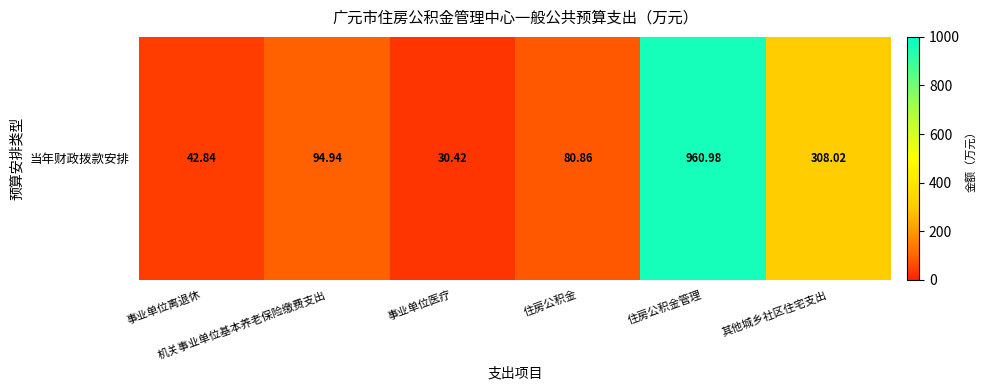

True or false: the data shows 121.9 at 住房公积金.

False